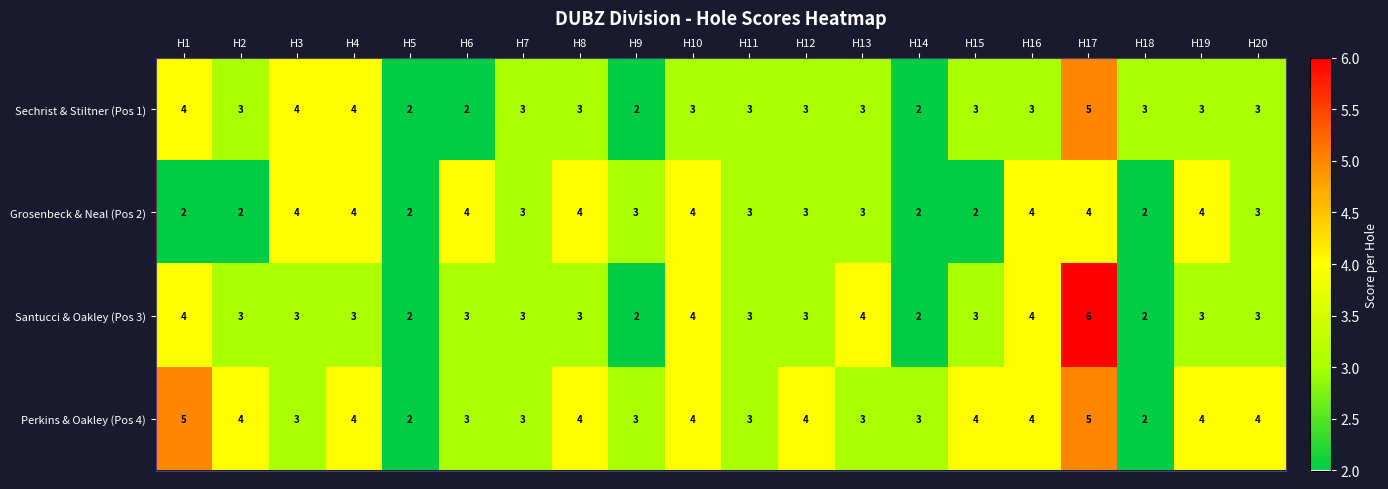

How many Sechrist & Stiltner (Pos 1) values are between 3 and 4?

15